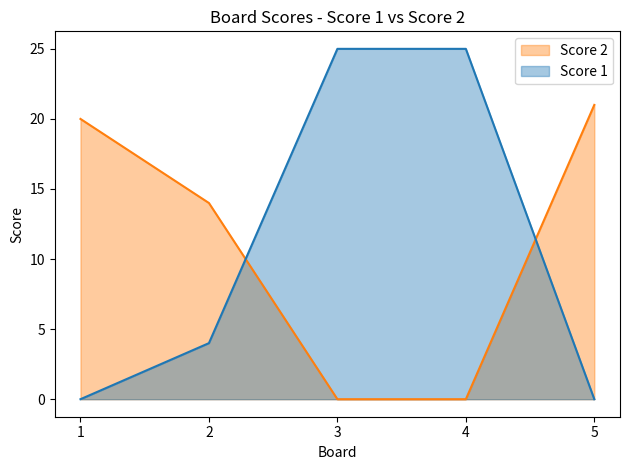

True or false: Score 1 has a value of 4 at 2.

True